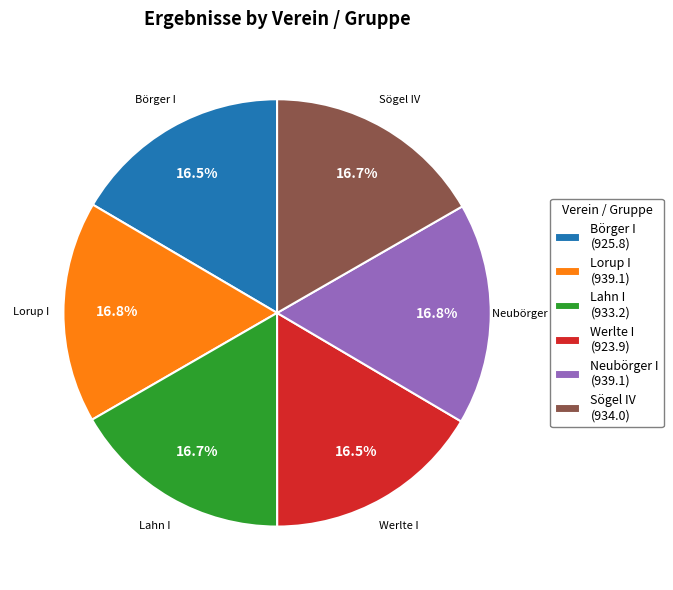

What is the ratio of the value at Lorup I (939.1) to the value at Lahn I (933.2)?

1.0